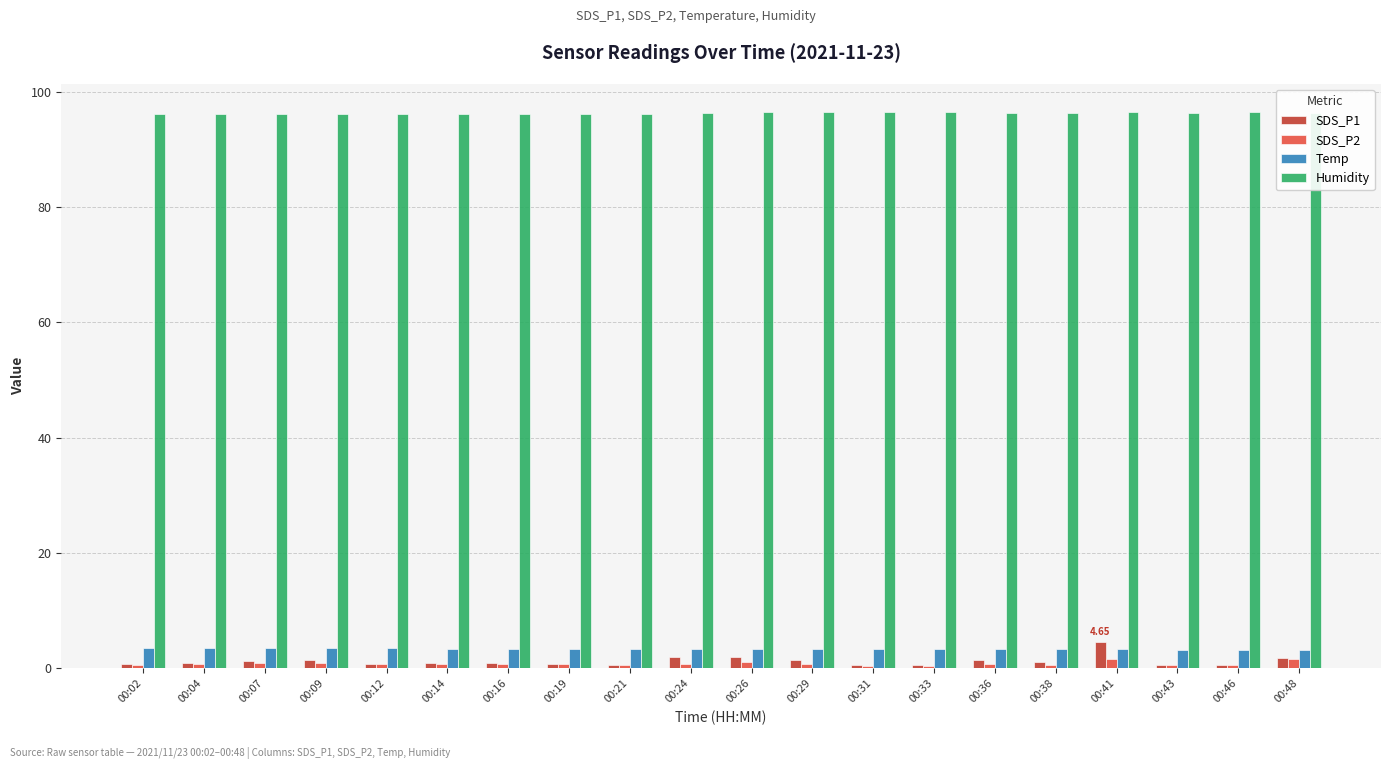

What is the sum of all Humidity values?

1925.2